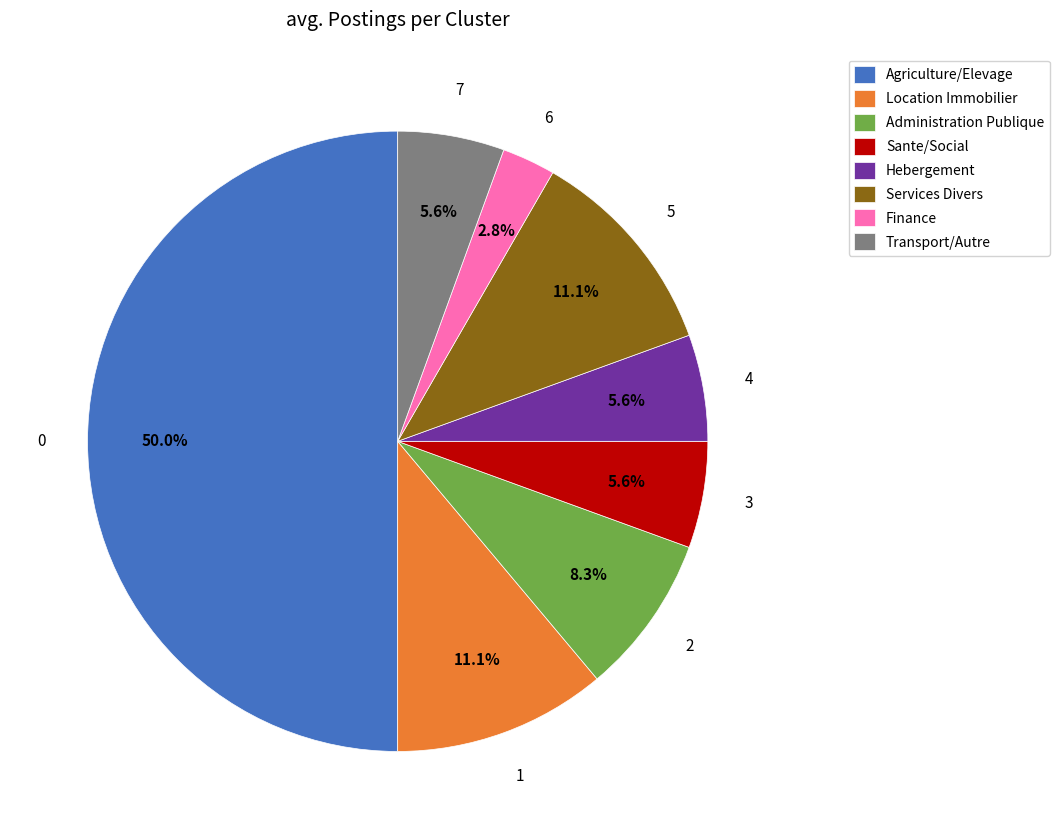

What portion of the pie excludes Hebergement?

94.4%